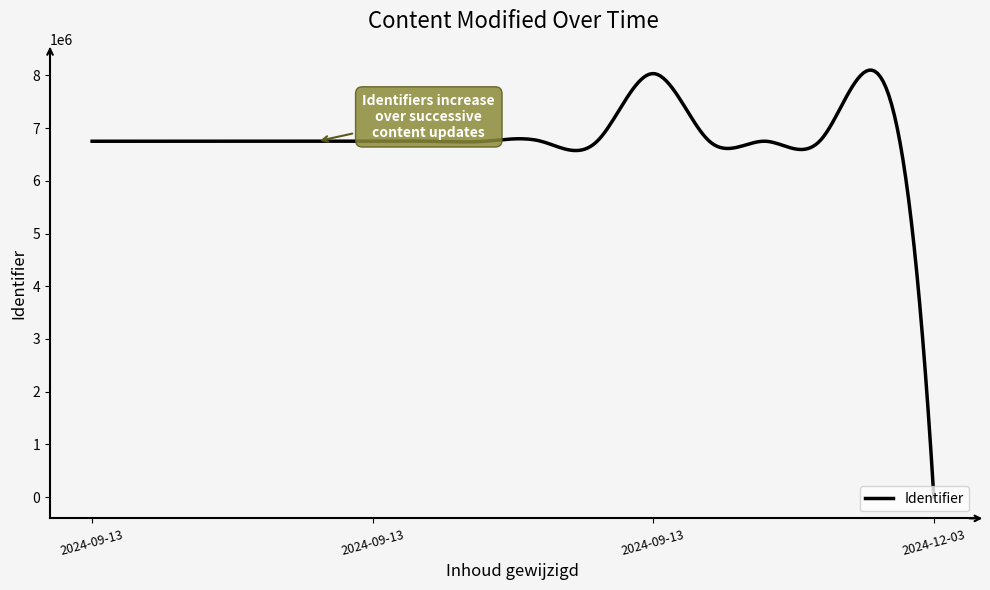

Does the chart have visible grid lines?

No